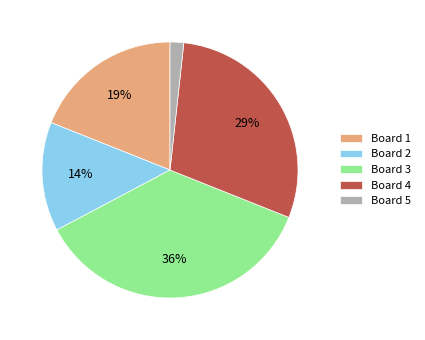

To the nearest percent, what percentage of the pie is Board 3?

36%